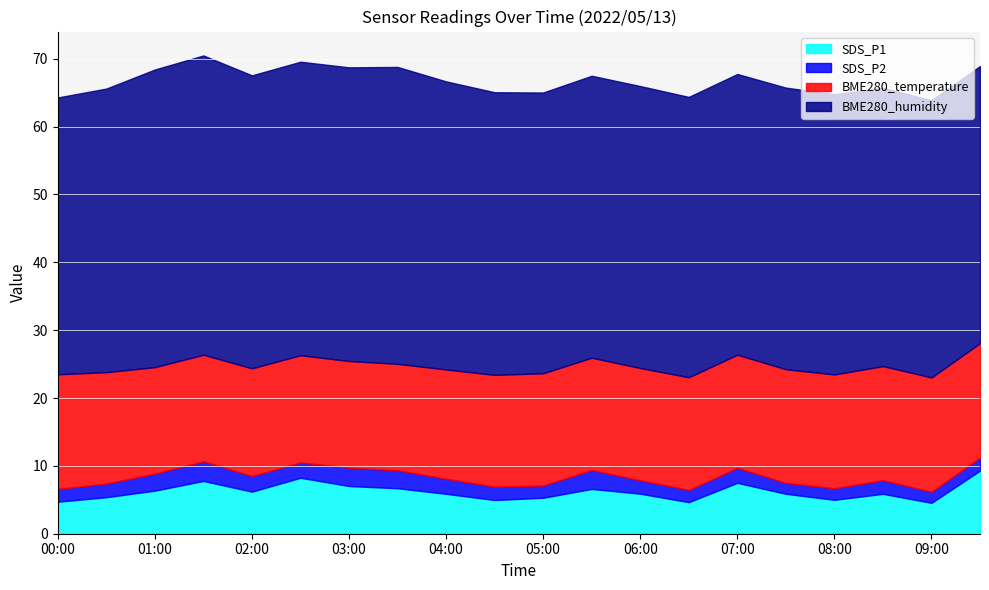

The BME280_temperature series shows 16.6 at 06:00. True or false?

True